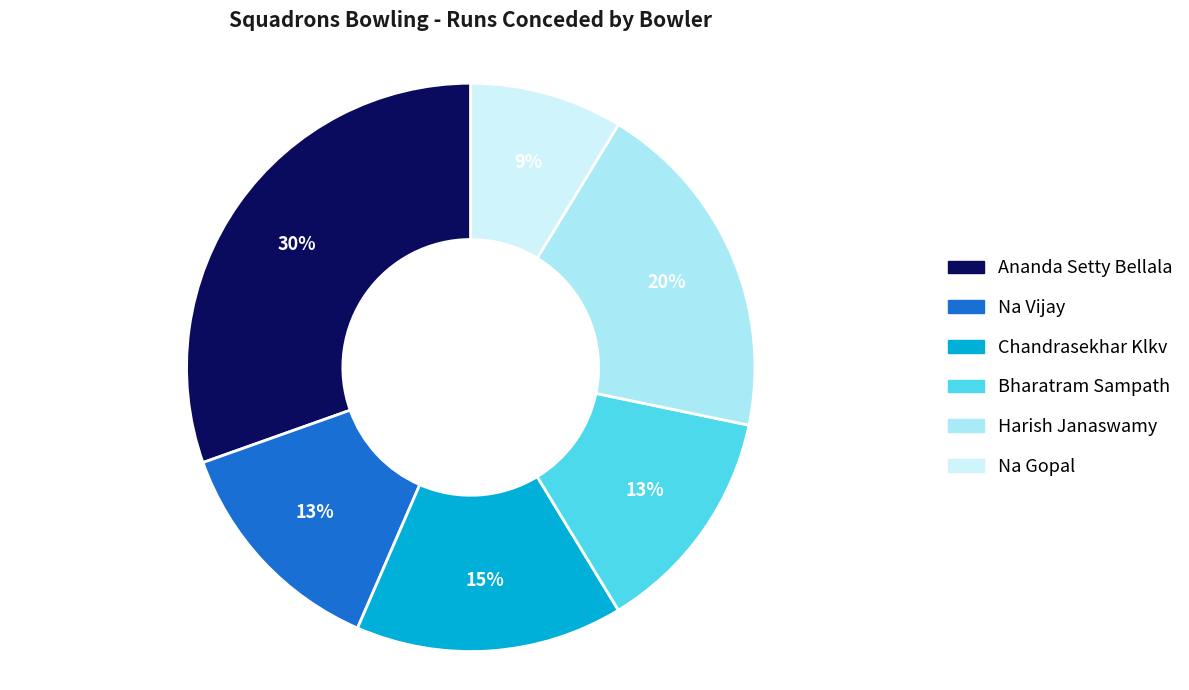

Combined, do Chandrasekhar Klkv and Bharatram Sampath account for over 50%?

No